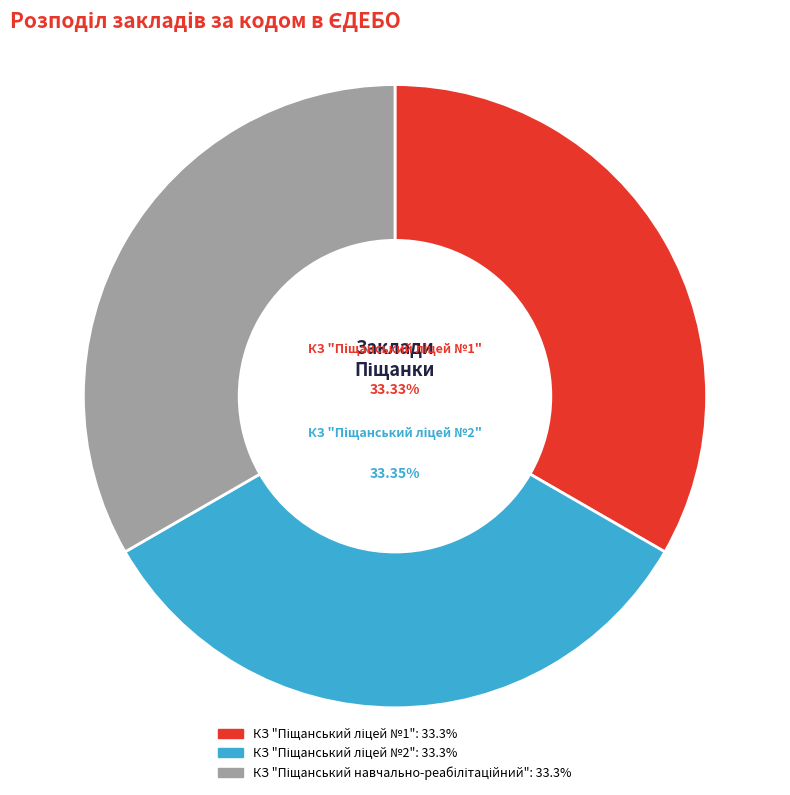

Is there a majority slice in this chart?

No